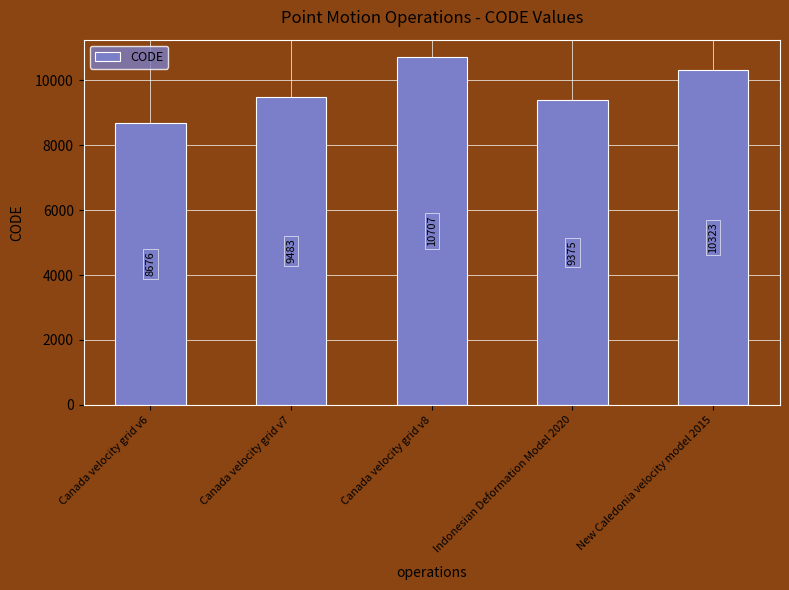

What is the maximum value shown in the chart?

10707